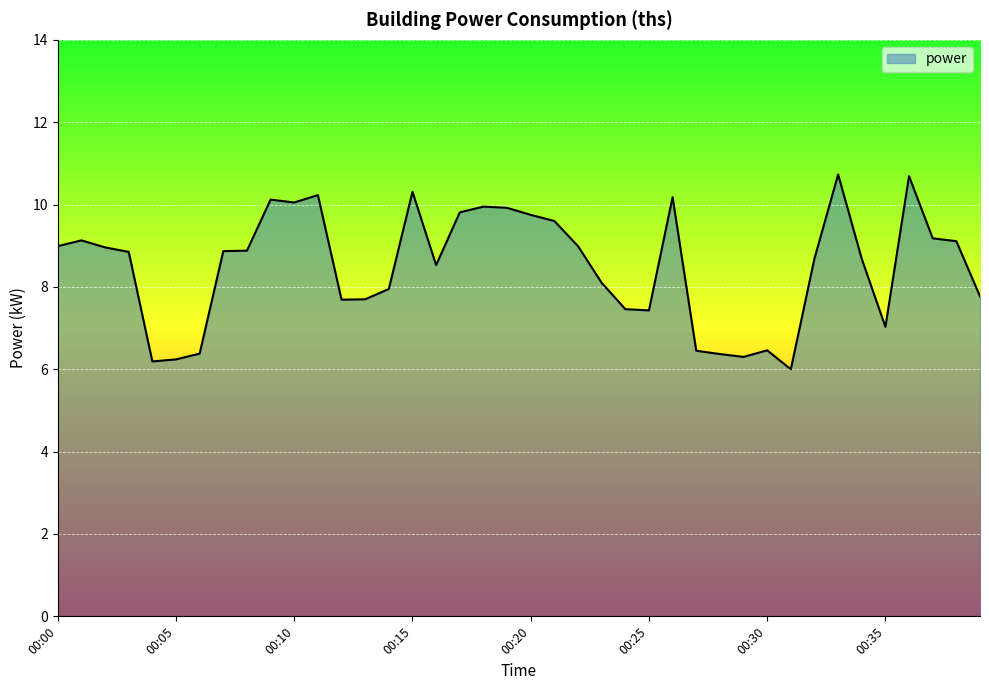

What is the maximum value shown in the chart?

10.7